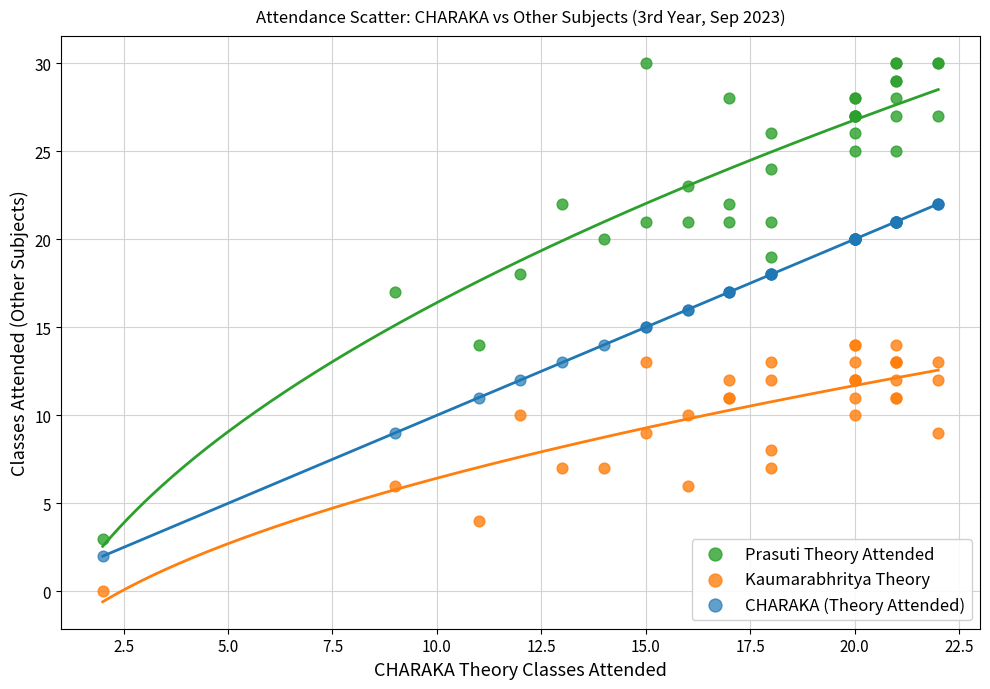

Which series contains the highest Y value?

Prasuti Theory Attended